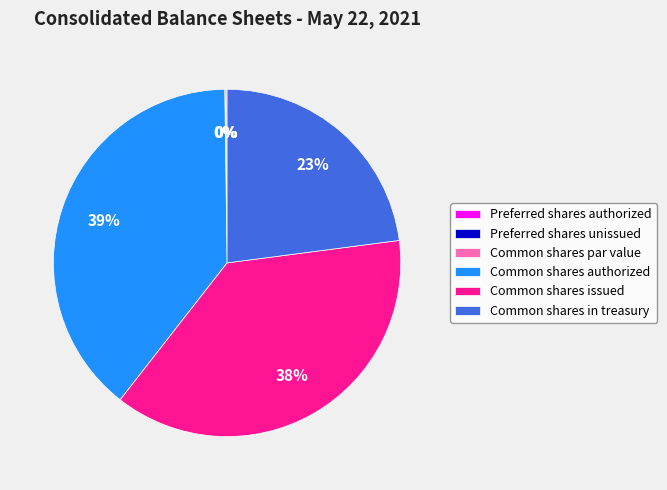

Is it true that Common shares in treasury is 12% of the pie?

False